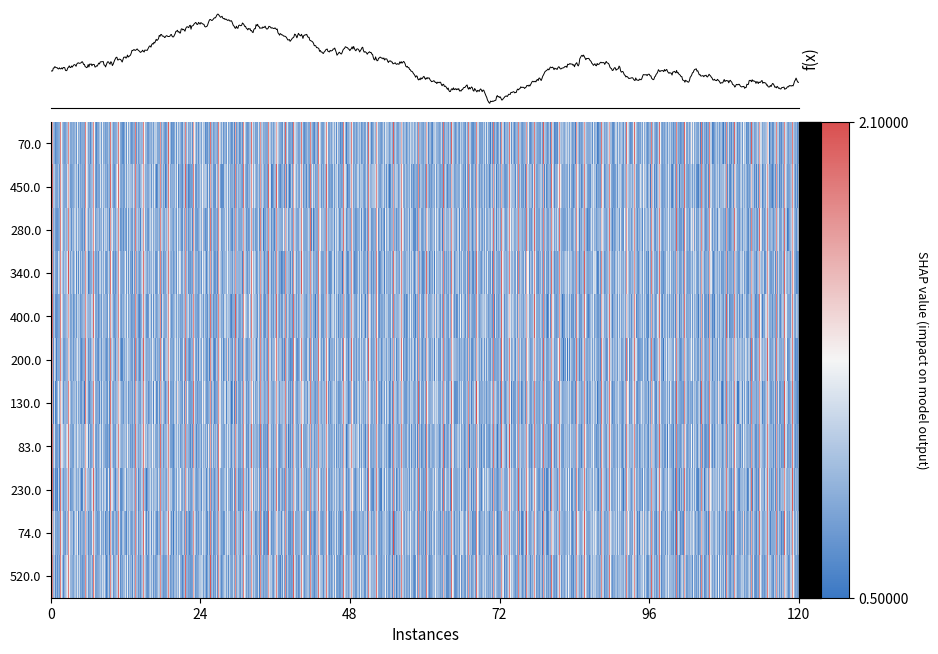

Between 9 and 10, which is larger?

9